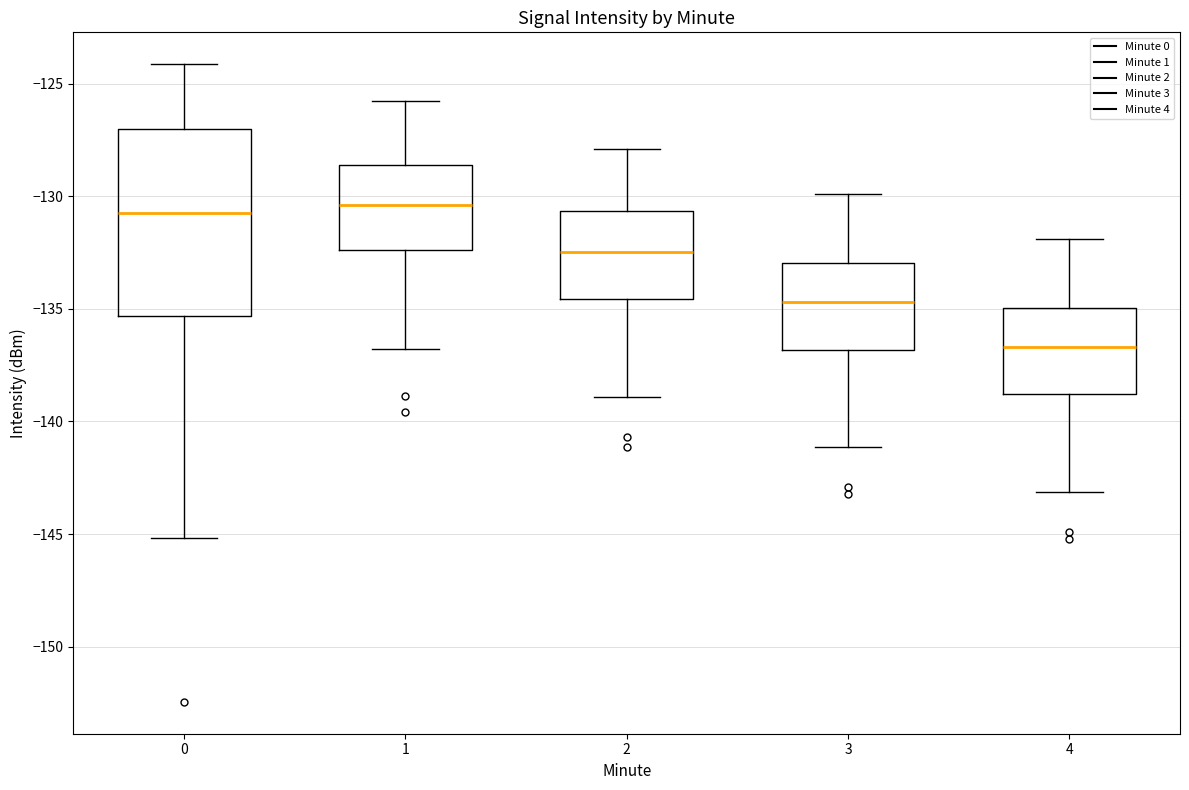

Reading left to right, transcribe this box plot: for each box, give where its median line is, the range the box spans, and where its two whiskers end, as read against the y-axis. The values are not printed on the chart, so give them approximately, as read against the axis.

0: median -130.5, box -135.5 to -127.0, whiskers -145.0 to -124.0
1: median -130.5, box -132.5 to -128.5, whiskers -137.0 to -126.0
2: median -132.5, box -134.5 to -130.5, whiskers -139.0 to -128.0
3: median -134.5, box -137.0 to -133.0, whiskers -141.0 to -130.0
4: median -136.5, box -139.0 to -135.0, whiskers -143.0 to -132.0